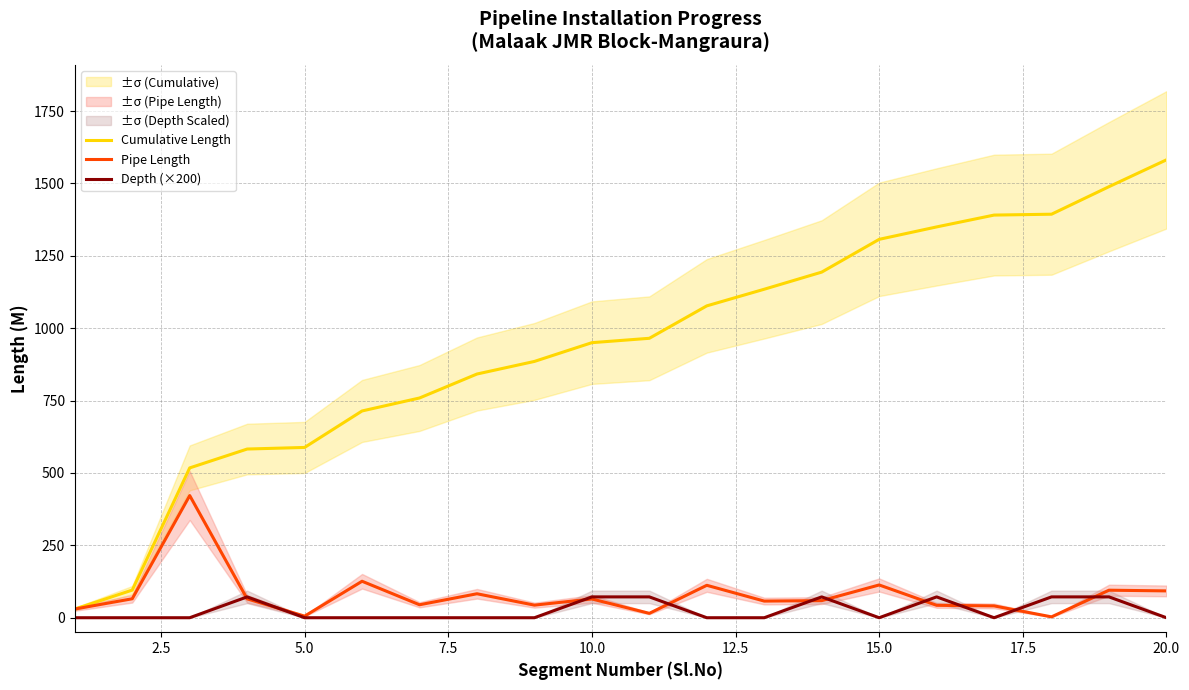

Does the chart display data point markers on the line(s)?

No